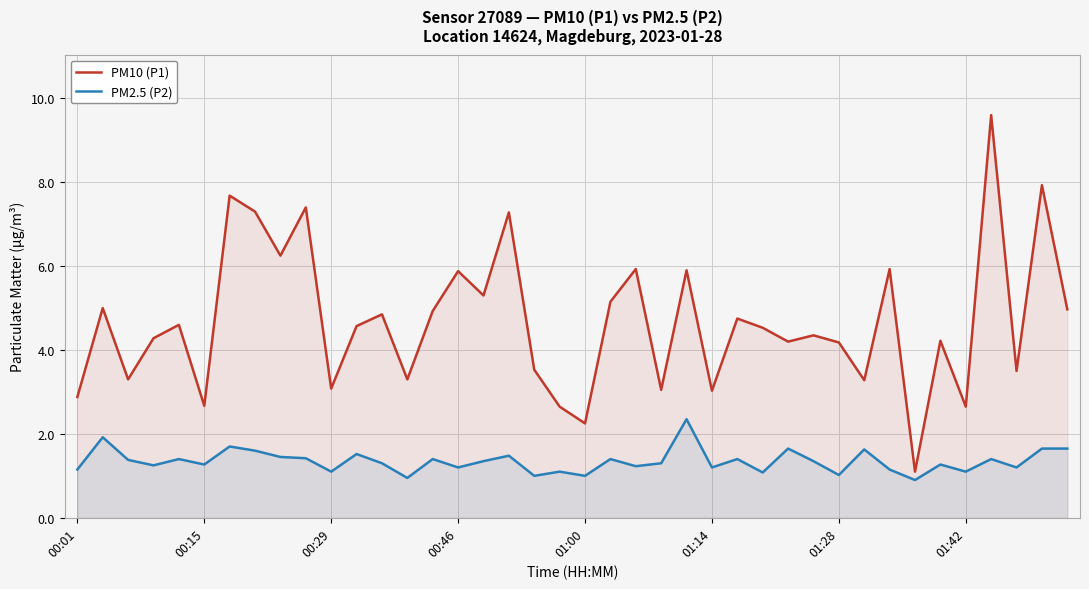

Between 16 and 36, which series saw the biggest shift?

PM10 (P1)